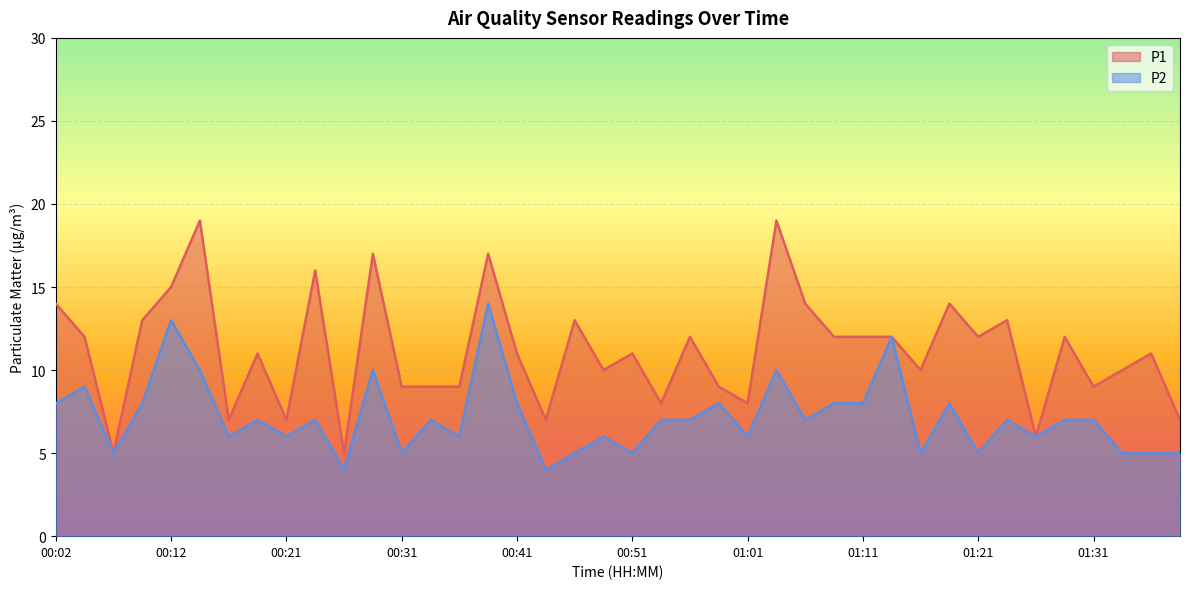

At which label is P2 closest to 9?

00:04